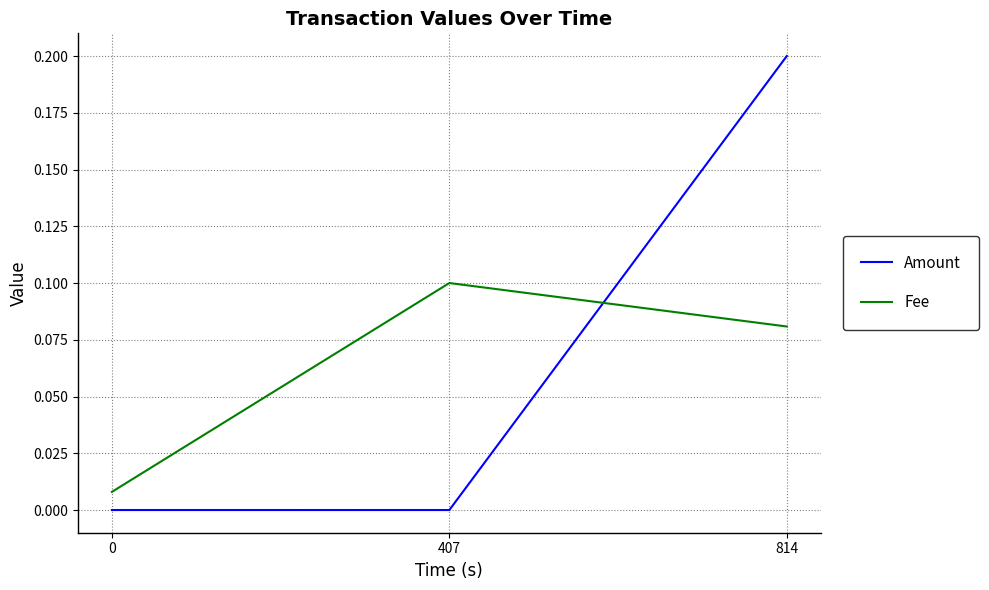

At which category is the sum across all series the highest?

814